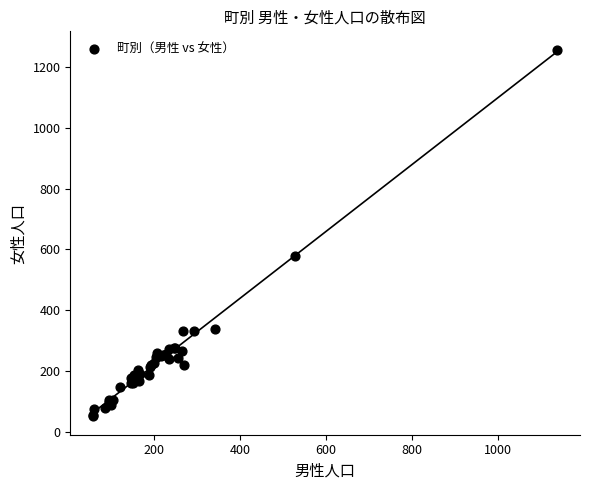

What Y value in the scatter plot is closest to 654?

579